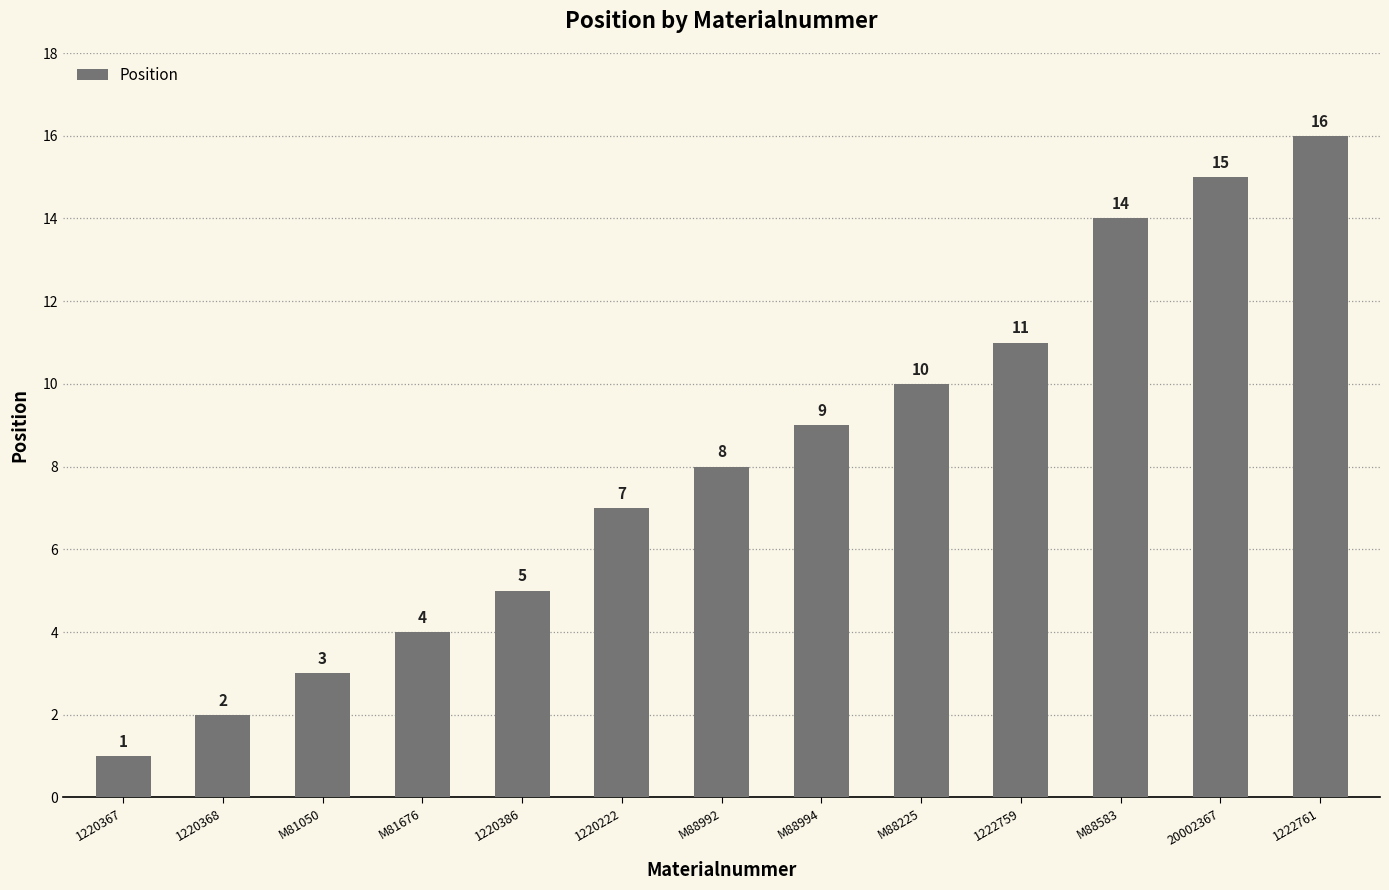

Which has a higher value, 1220386 or M88225?

M88225